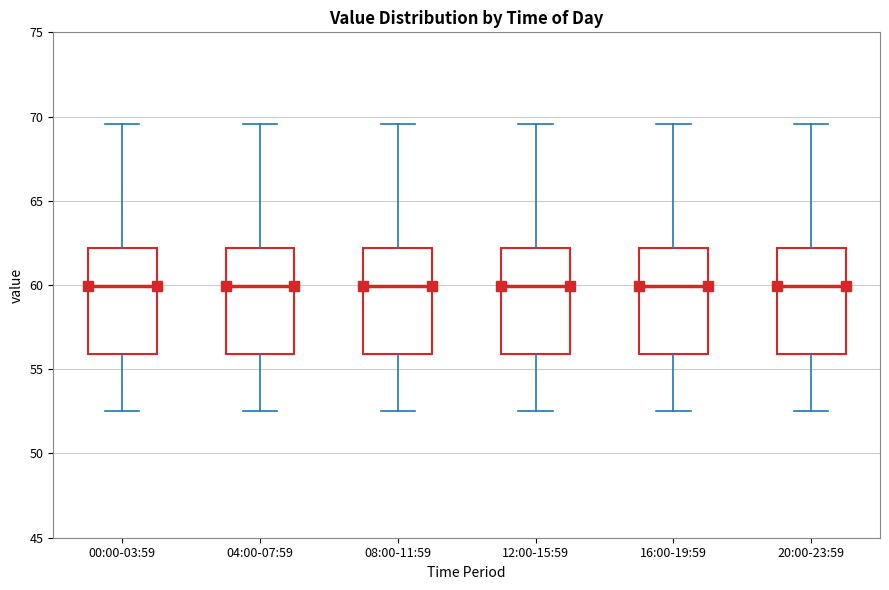

Reading left to right, read every box against the y-axis: the position of its median line, the range the box covers, and the ends of its whiskers. The values are not printed on the chart, so give them approximately, as read against the axis.

00:00-03:59: median 60.0, box 56.0 to 62.0, whiskers 52.5 to 69.5
04:00-07:59: median 60.0, box 56.0 to 62.0, whiskers 52.5 to 69.5
08:00-11:59: median 60.0, box 56.0 to 62.0, whiskers 52.5 to 69.5
12:00-15:59: median 60.0, box 56.0 to 62.0, whiskers 52.5 to 69.5
16:00-19:59: median 60.0, box 56.0 to 62.0, whiskers 52.5 to 69.5
20:00-23:59: median 60.0, box 56.0 to 62.0, whiskers 52.5 to 69.5